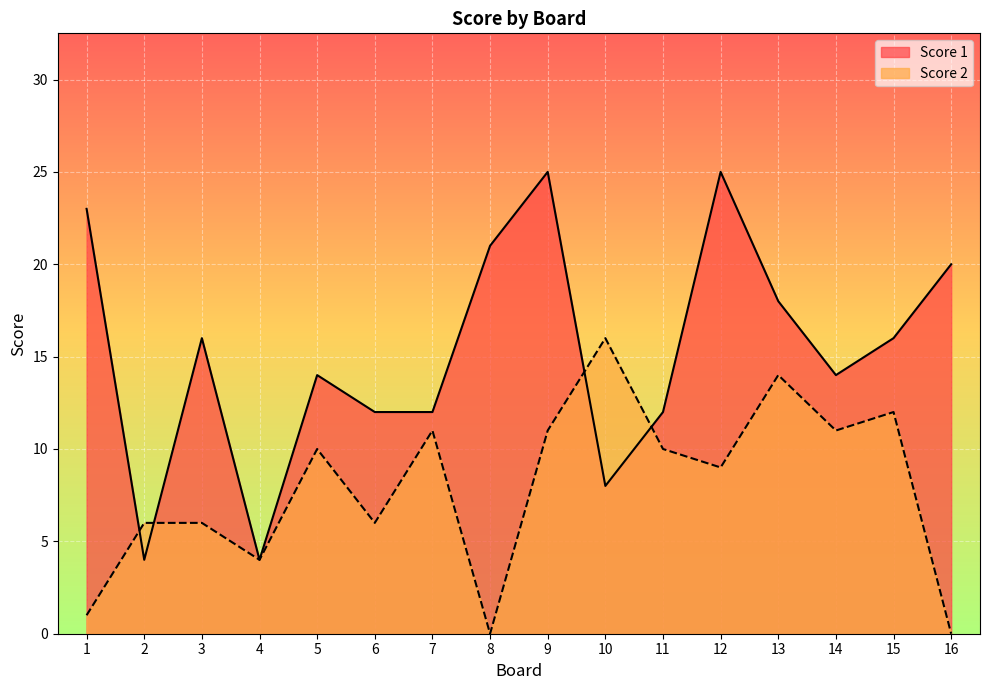

How many lines are shown in the chart?

2